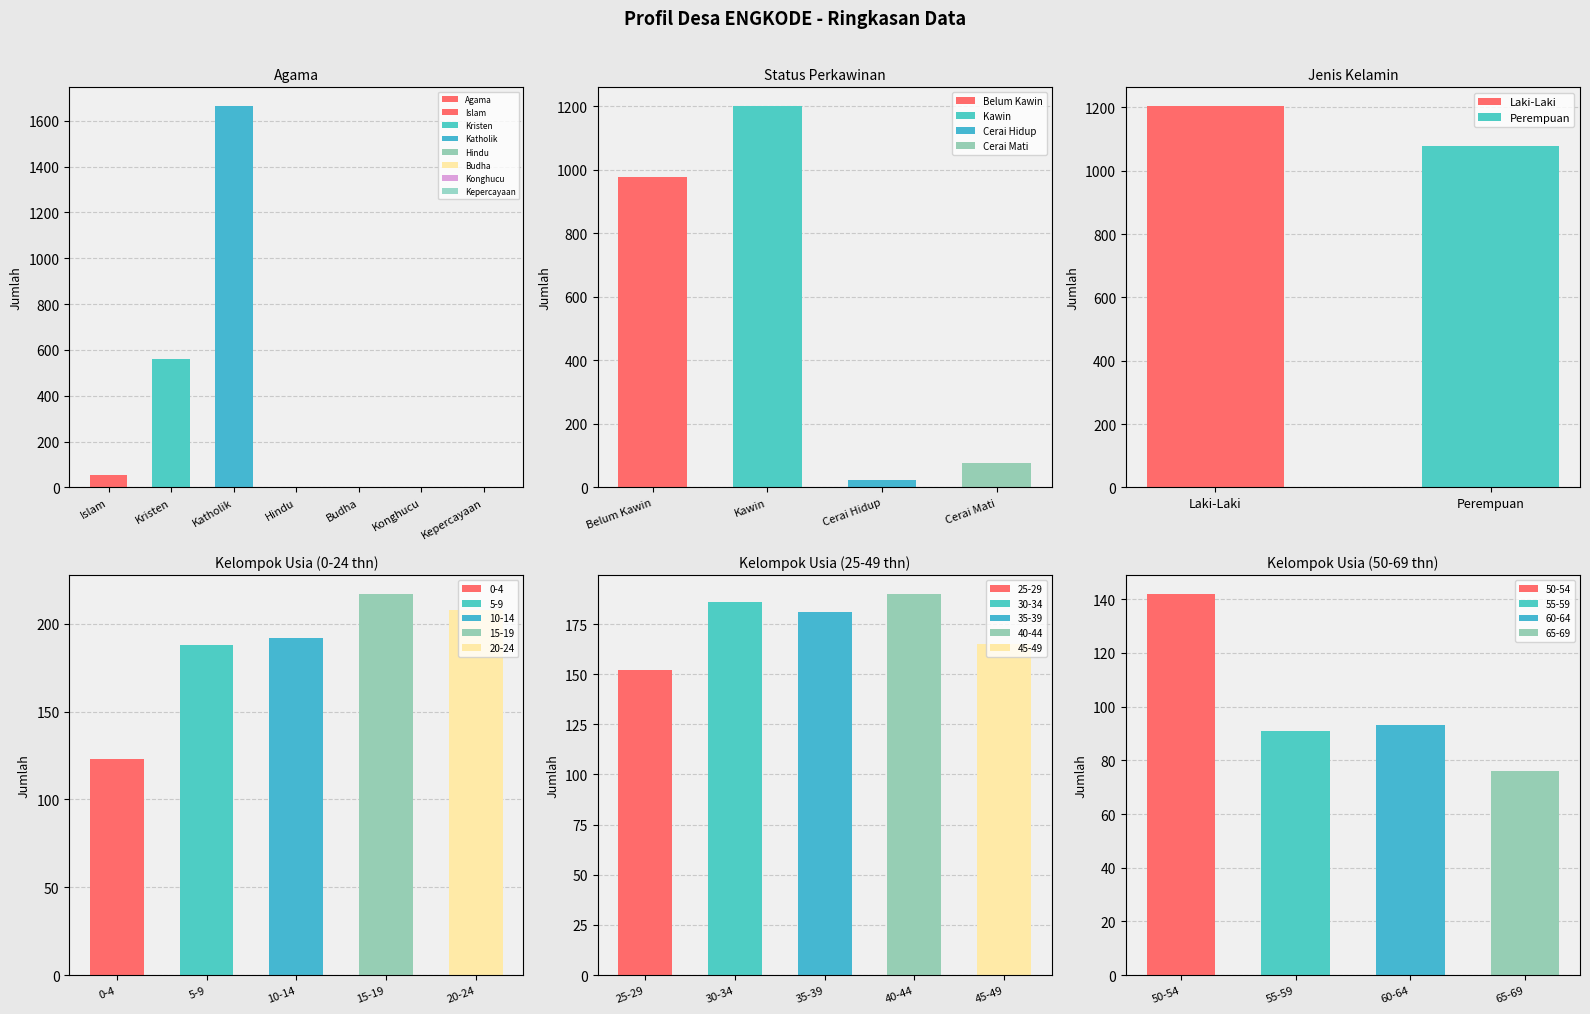

Reading left to right, extract all data points from this chart.

Islam=55	Kristen=560	Katholik=1663	Hindu=0	Budha=0	Konghucu=0	Kepercayaan=3